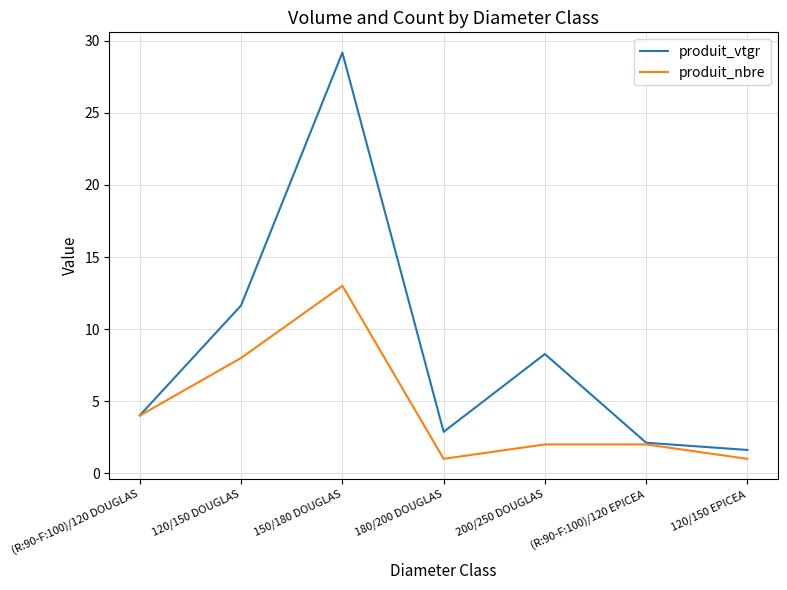

Rank the categories by produit_vtgr value from highest to lowest.

150/180 DOUGLAS, 120/150 DOUGLAS, 200/250 DOUGLAS, (R:90-F:100)/120 DOUGLAS, 180/200 DOUGLAS, (R:90-F:100)/120 EPICEA, 120/150 EPICEA